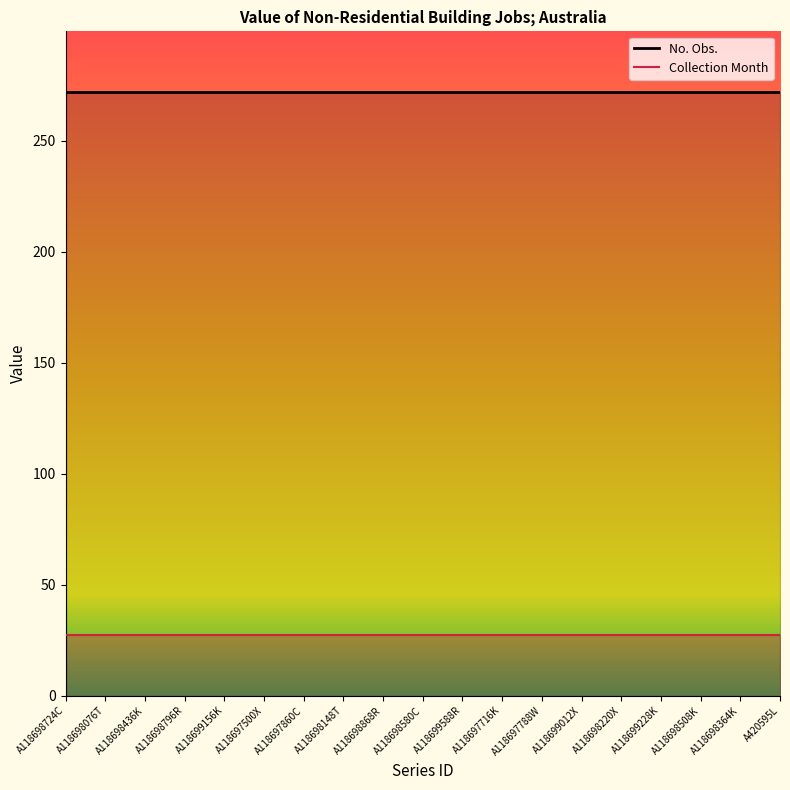

List the series in order of their overall mean, highest first.

No. Obs., Collection Month